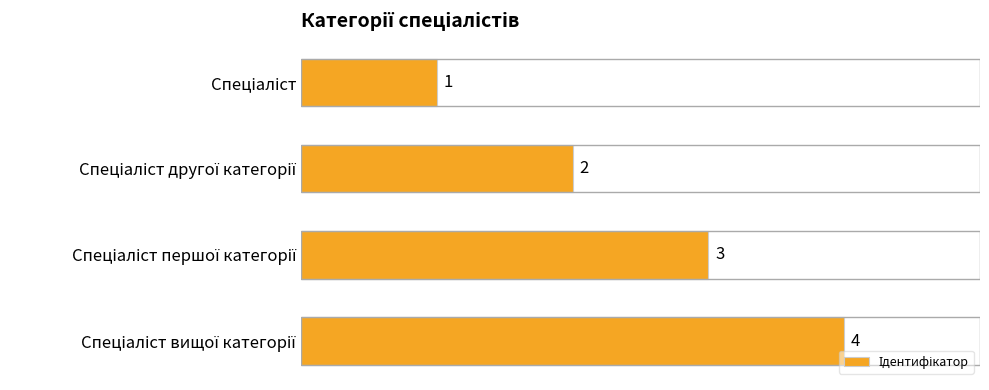

Count the values in the range 2 to 4.

3